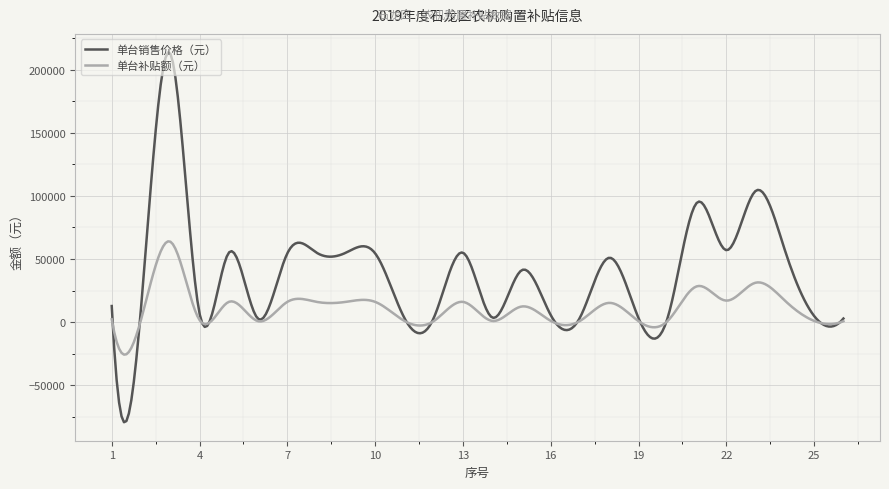

What is the difference between the maximum and second lowest values in the 单台补贴额（元） series?

89560.2